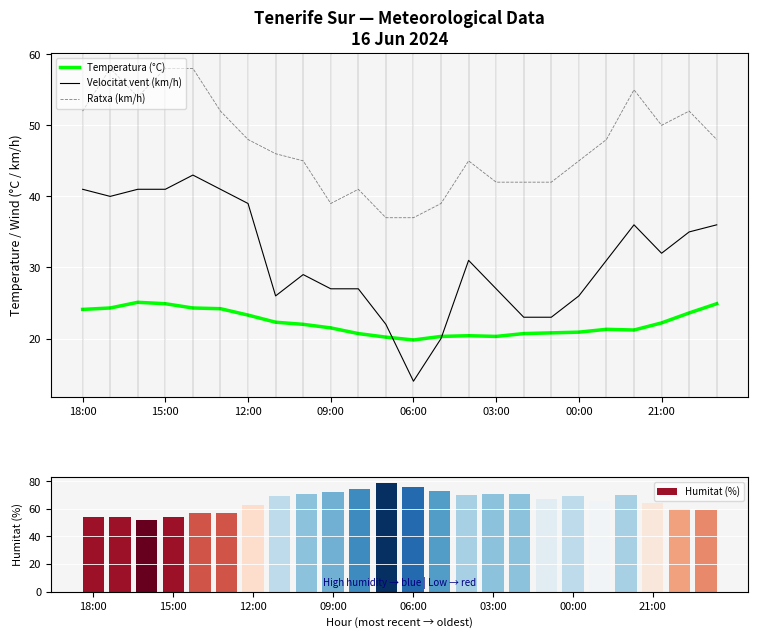

What is the lowest value of the Ratxa (km/h) series?

37.0